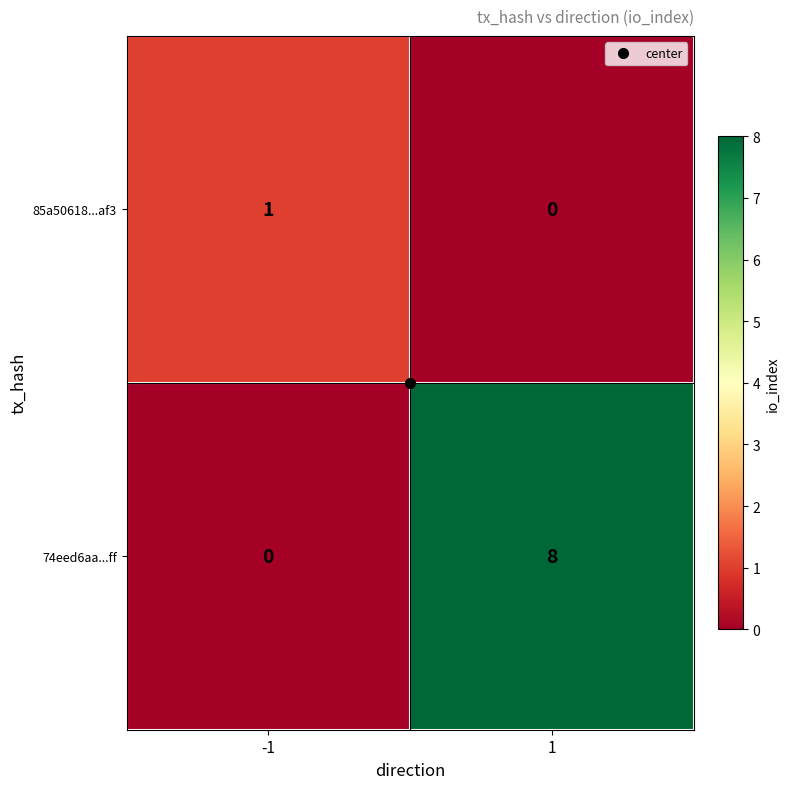

Between -1 and 1, which series saw the biggest shift?

74eed6aa...ff